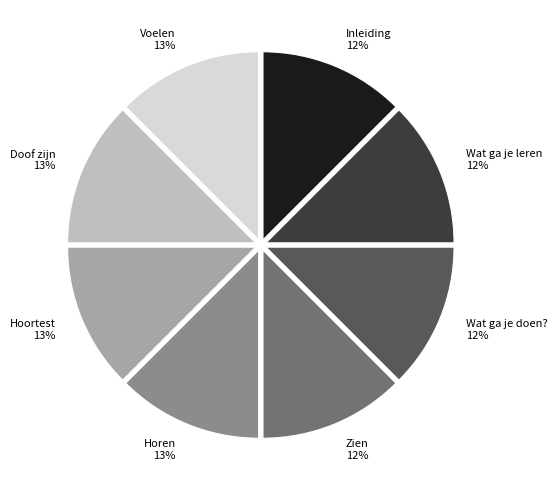

Does any single category account for the majority?

No